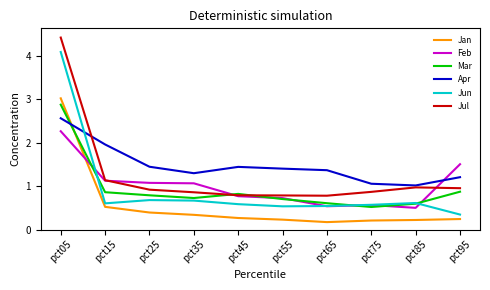

True or false: Jan and Apr intersect in this chart.

True